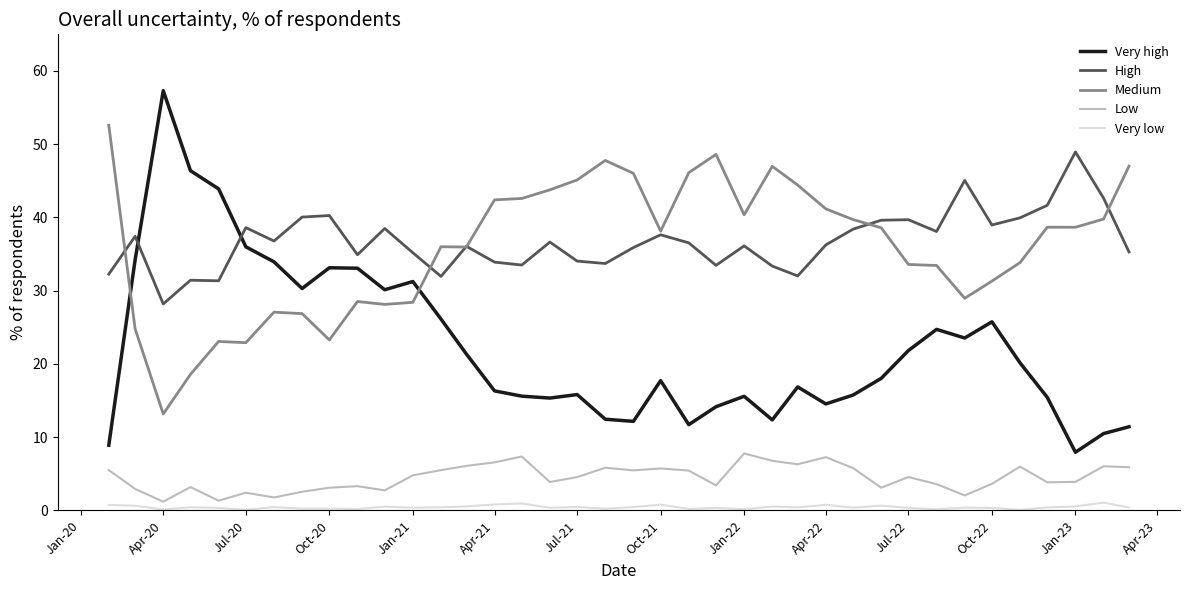

What is the maximum value shown in the chart?

57.3